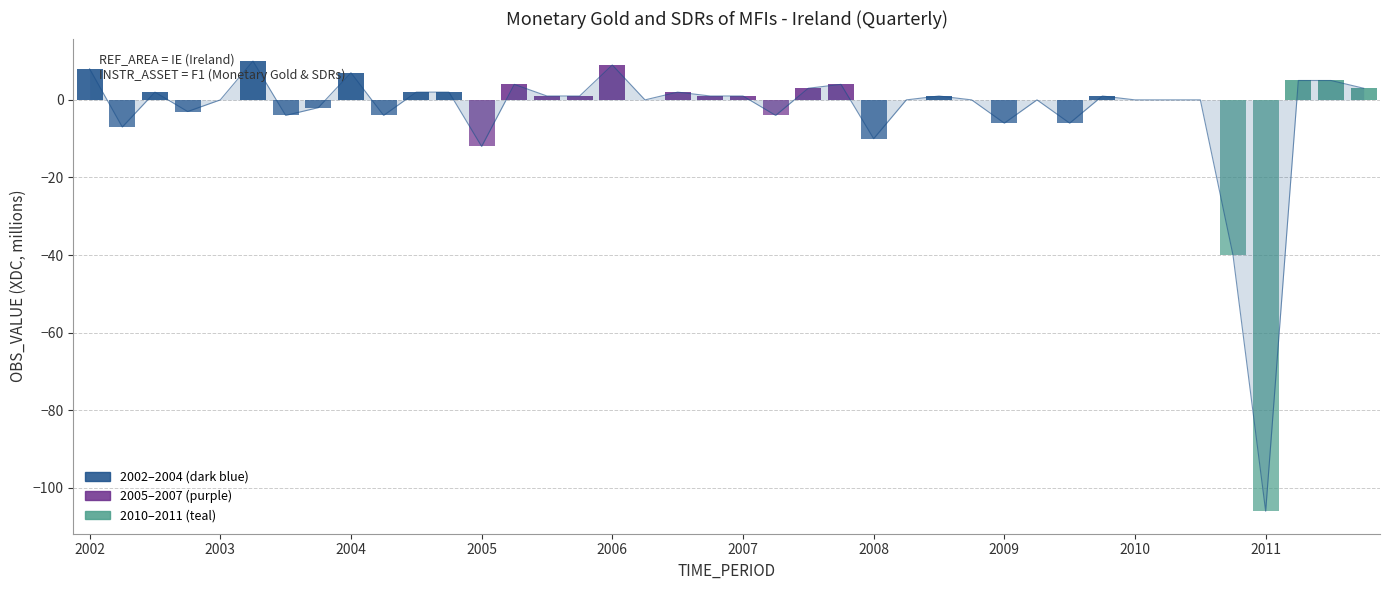

What is the difference between the maximum and minimum values?

116